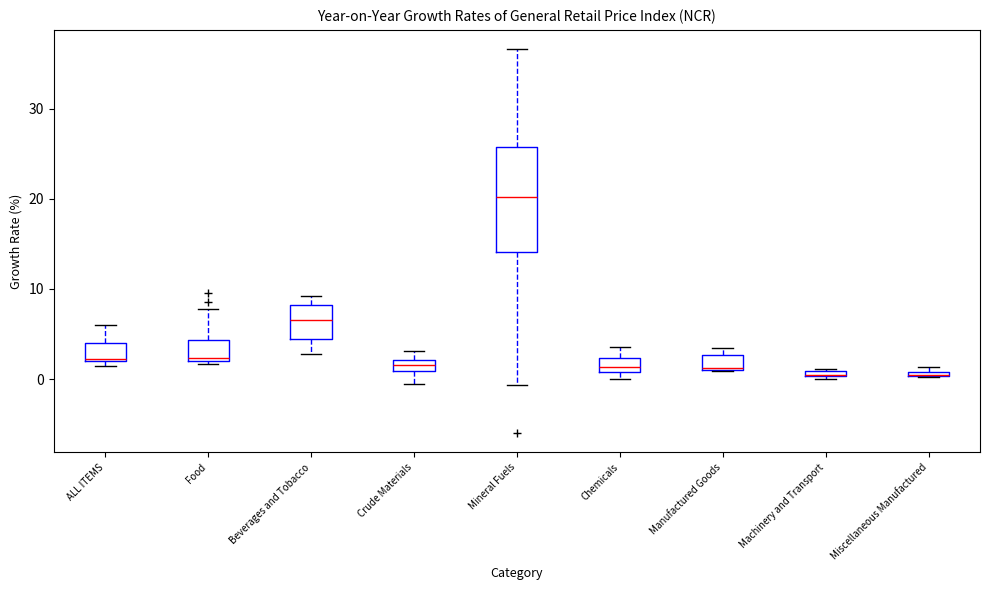

Comparing the boxes themselves (not the whiskers), which one is the tallest?

Mineral Fuels